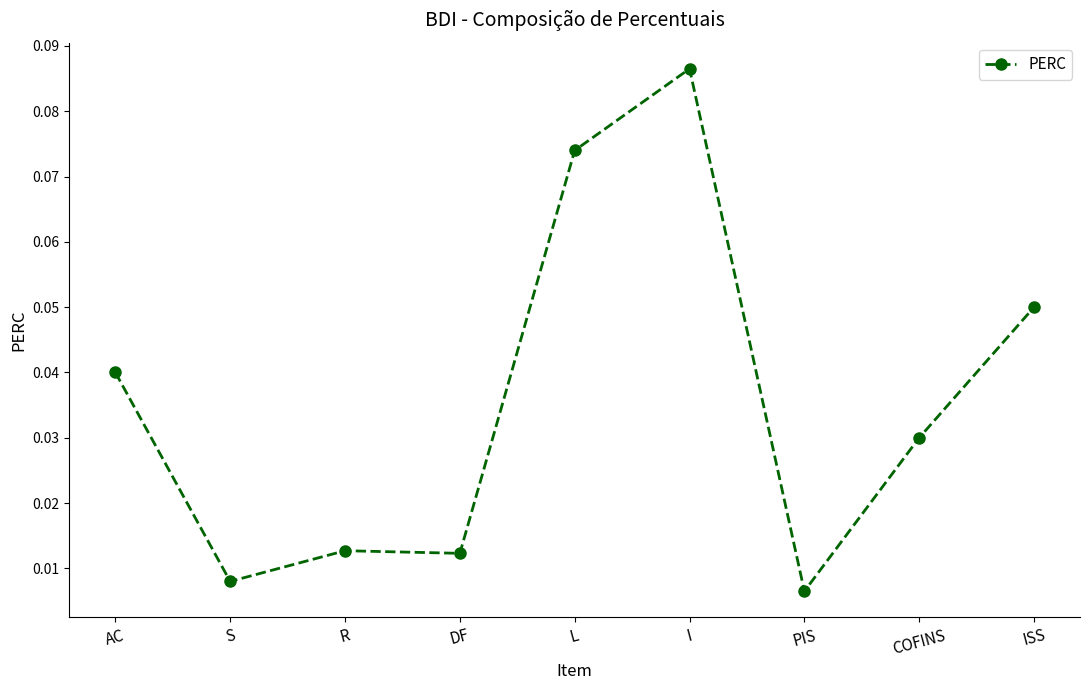

What position from the left is AC?

1